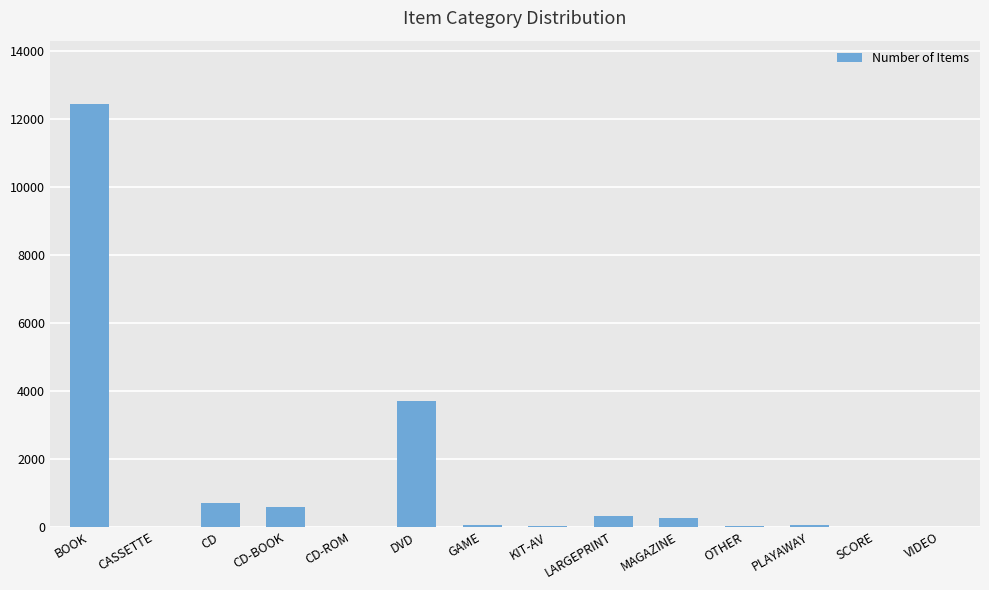

True or false: the data shows 1 at CD-ROM.

True